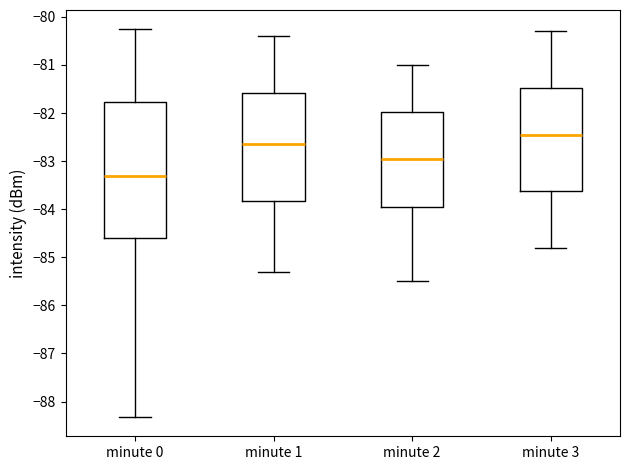

Reading left to right, transcribe this box plot: for each box, give where its median line is, the range the box spans, and where its two whiskers end, as read against the y-axis. The values are not printed on the chart, so give them approximately, as read against the axis.

minute 0: median -83.3, box -84.6 to -81.8, whiskers -88.3 to -80.3
minute 1: median -82.6, box -83.8 to -81.6, whiskers -85.3 to -80.4
minute 2: median -82.9, box -83.9 to -82.0, whiskers -85.5 to -81.0
minute 3: median -82.4, box -83.6 to -81.5, whiskers -84.8 to -80.3